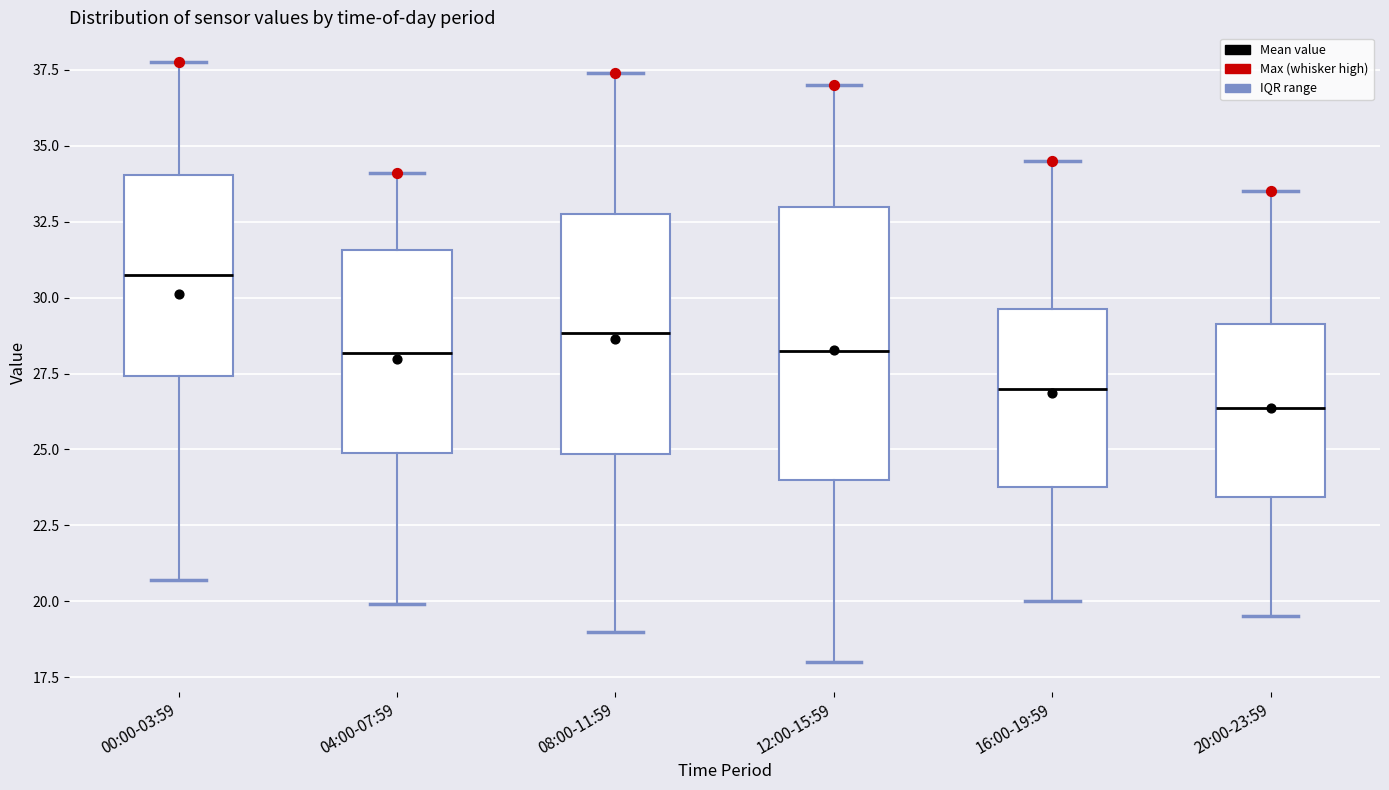

Where is the lower edge of the box for 00:00-03:59 on the y-axis? The values are not printed on the chart, so give them approximately, as read against the axis.

27.5